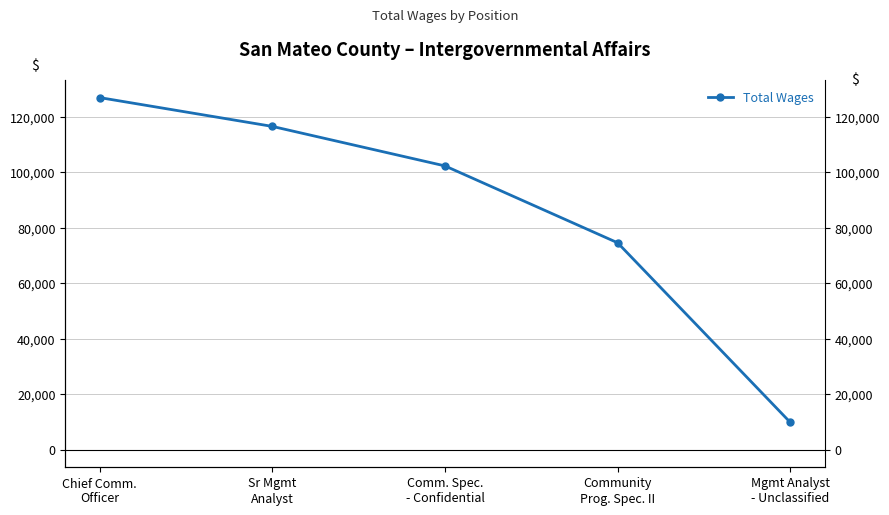

Does the chart display data point markers on the line(s)?

Yes